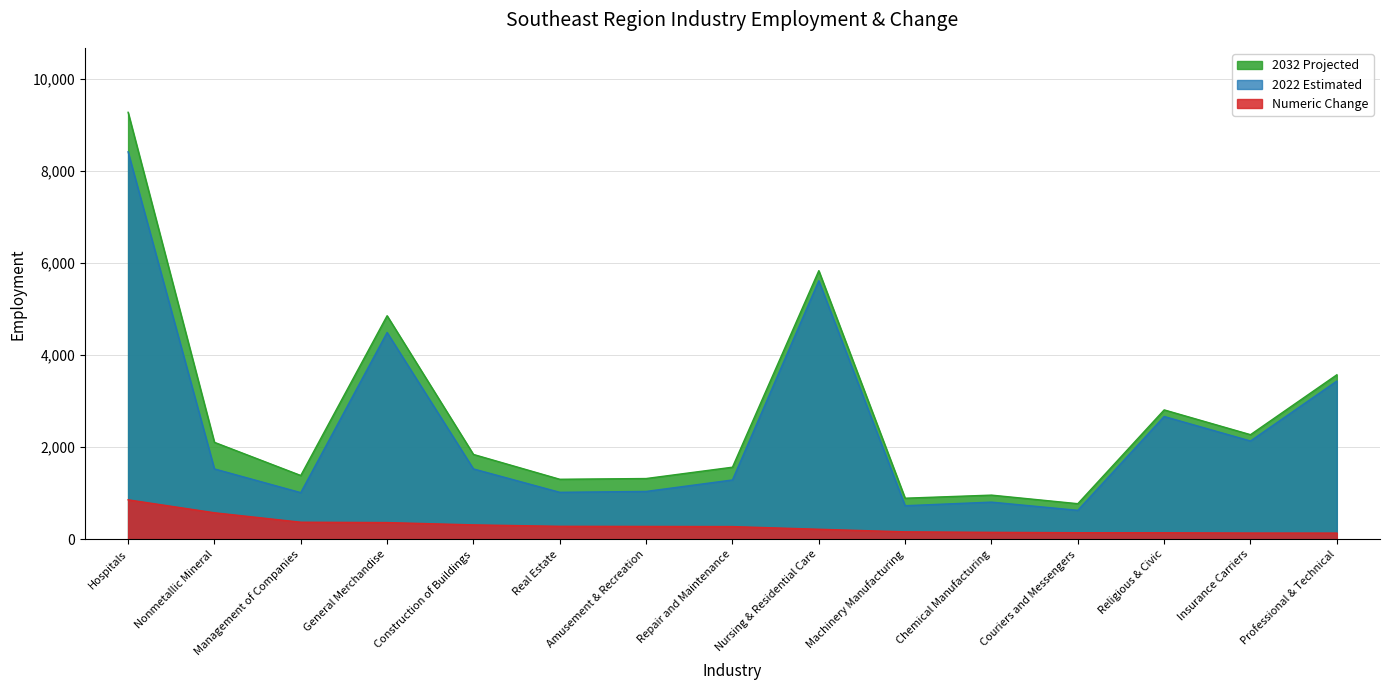

The 2022 Estimated series shows 2667 at Religious & Civic. True or false?

True